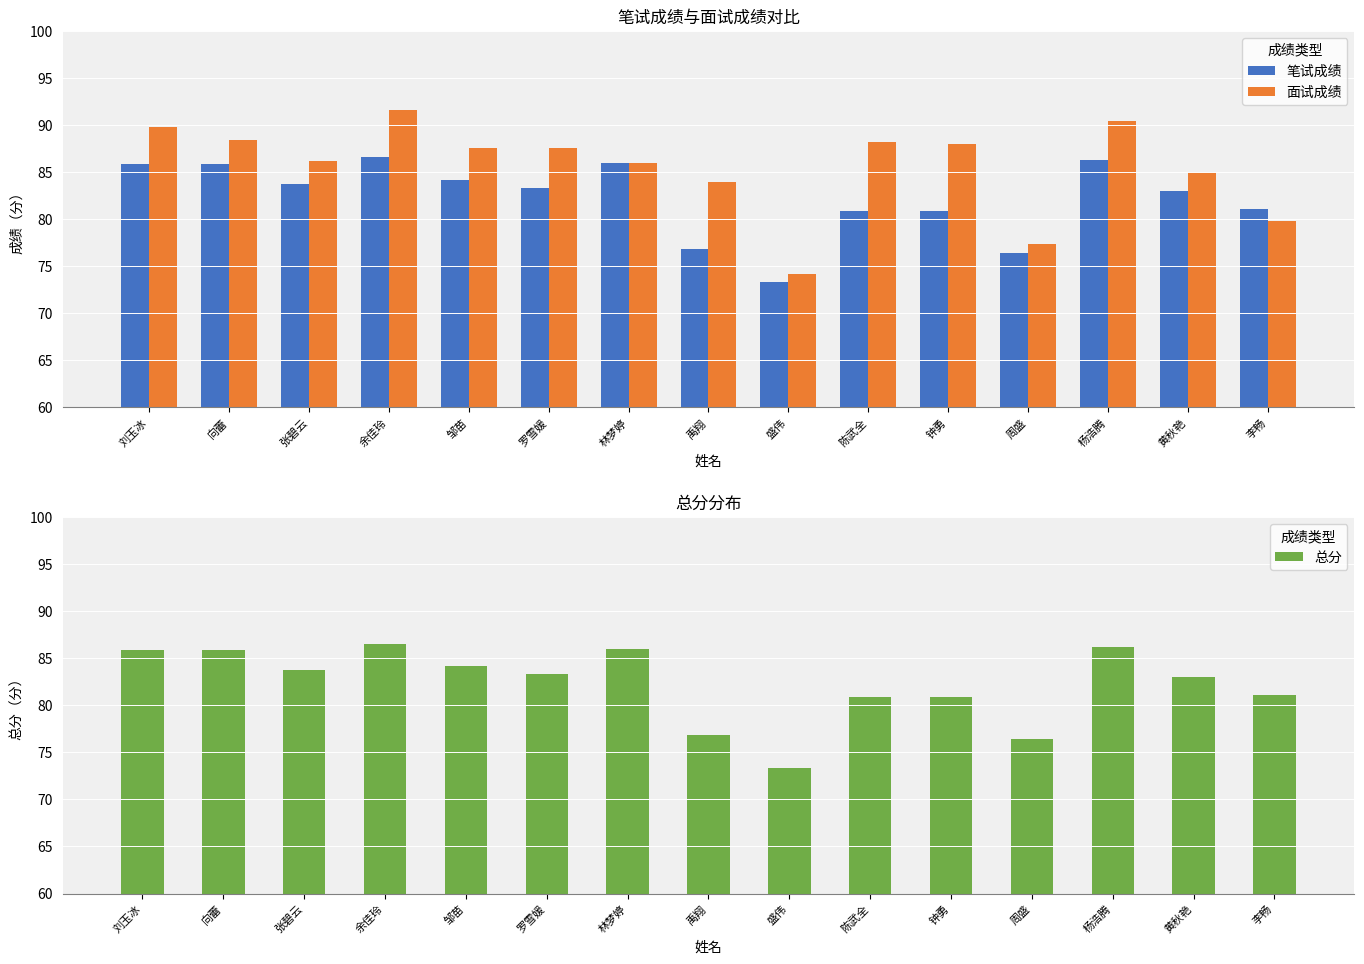

How many groups of bars are there?

15